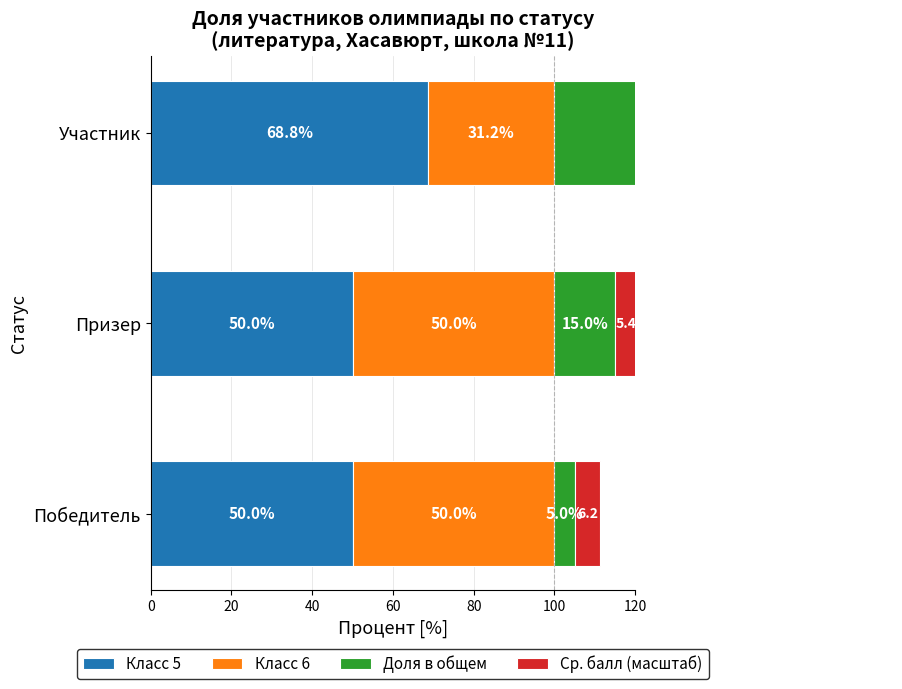

Which has a higher value, Призер or Участник?

Участник